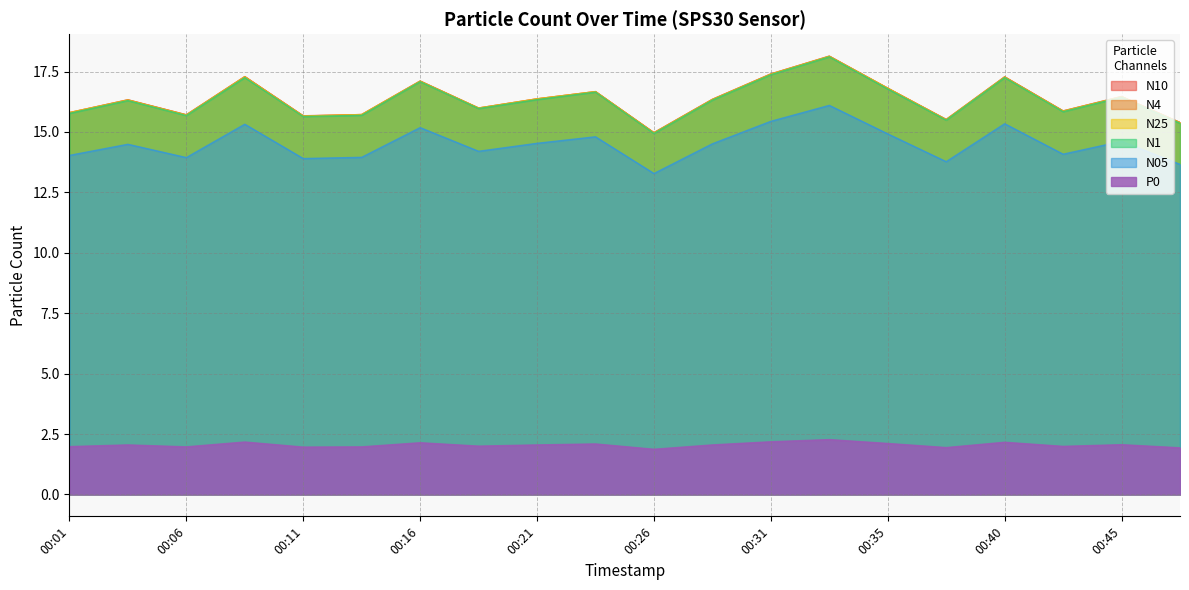

True or false: N4 has a value of 15.4 at 00:48.

True